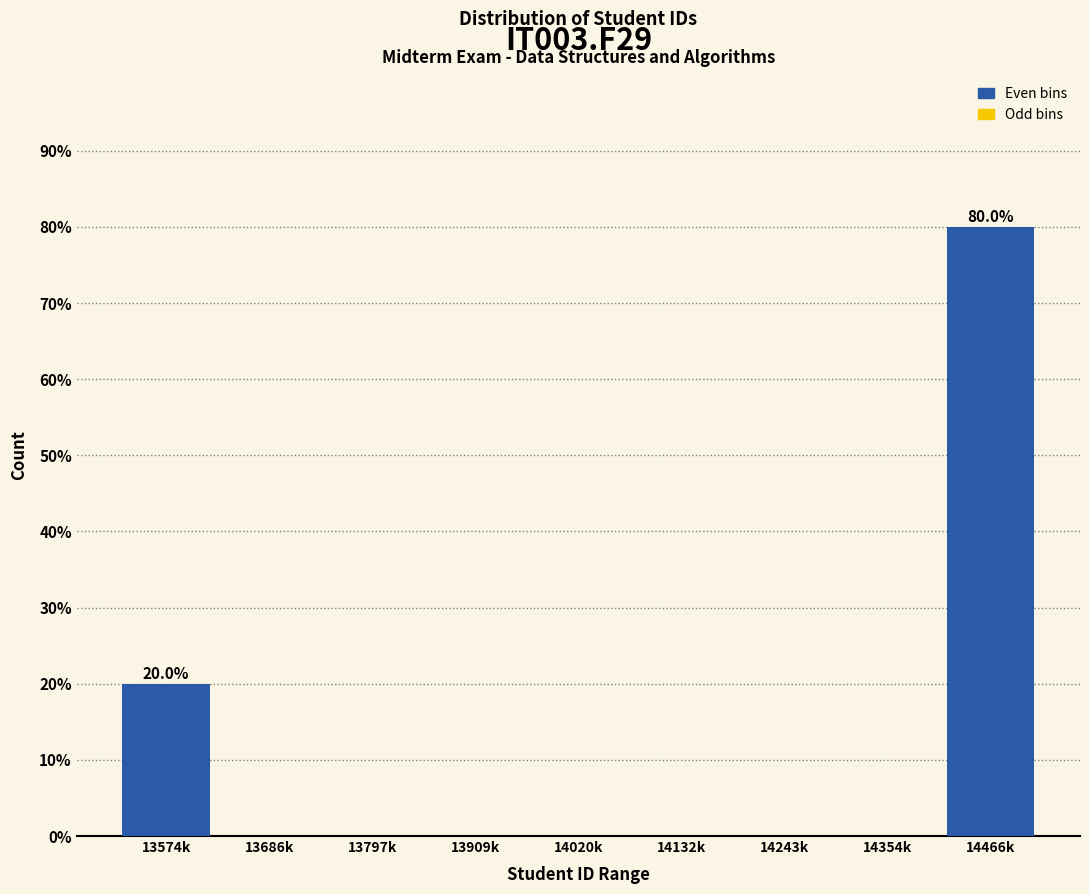

Reading right to left, list all the values displayed in this chart.

14466k=80	14354k=0	14243k=0	14132k=0	14020k=0	13909k=0	13797k=0	13686k=0	13574k=20